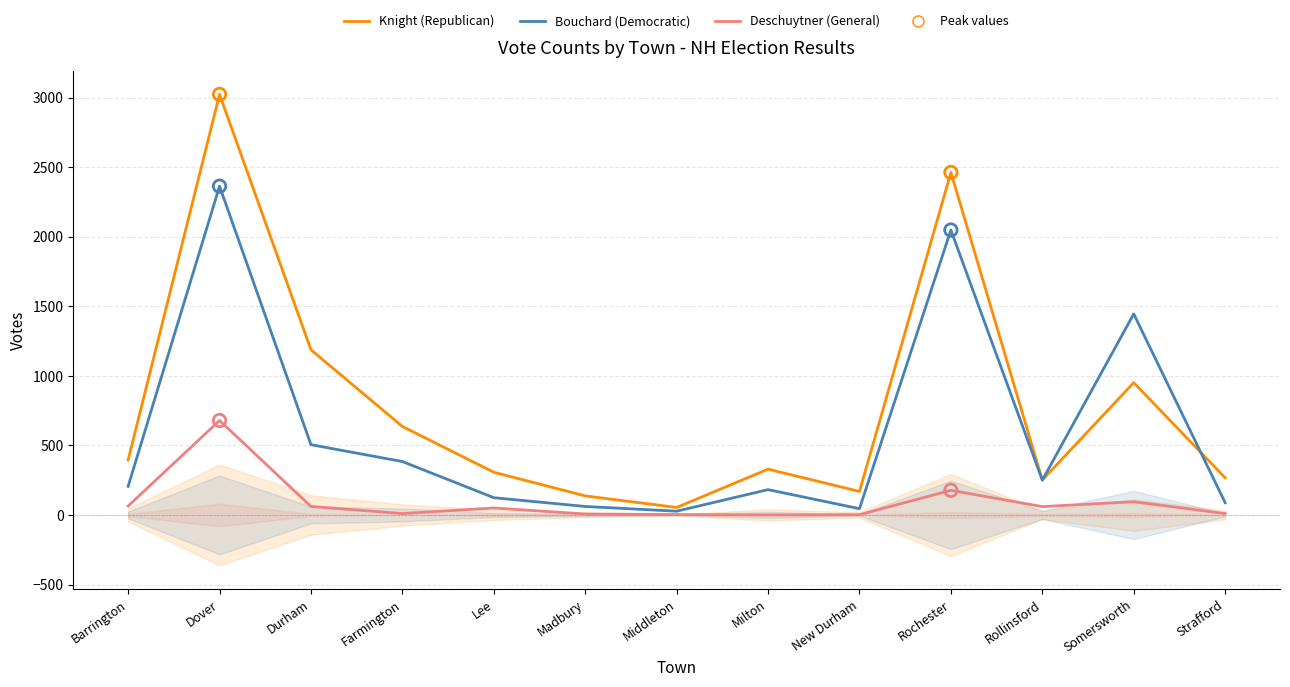

Which series reaches the minimum Y coordinate?

Deschuytner (General)